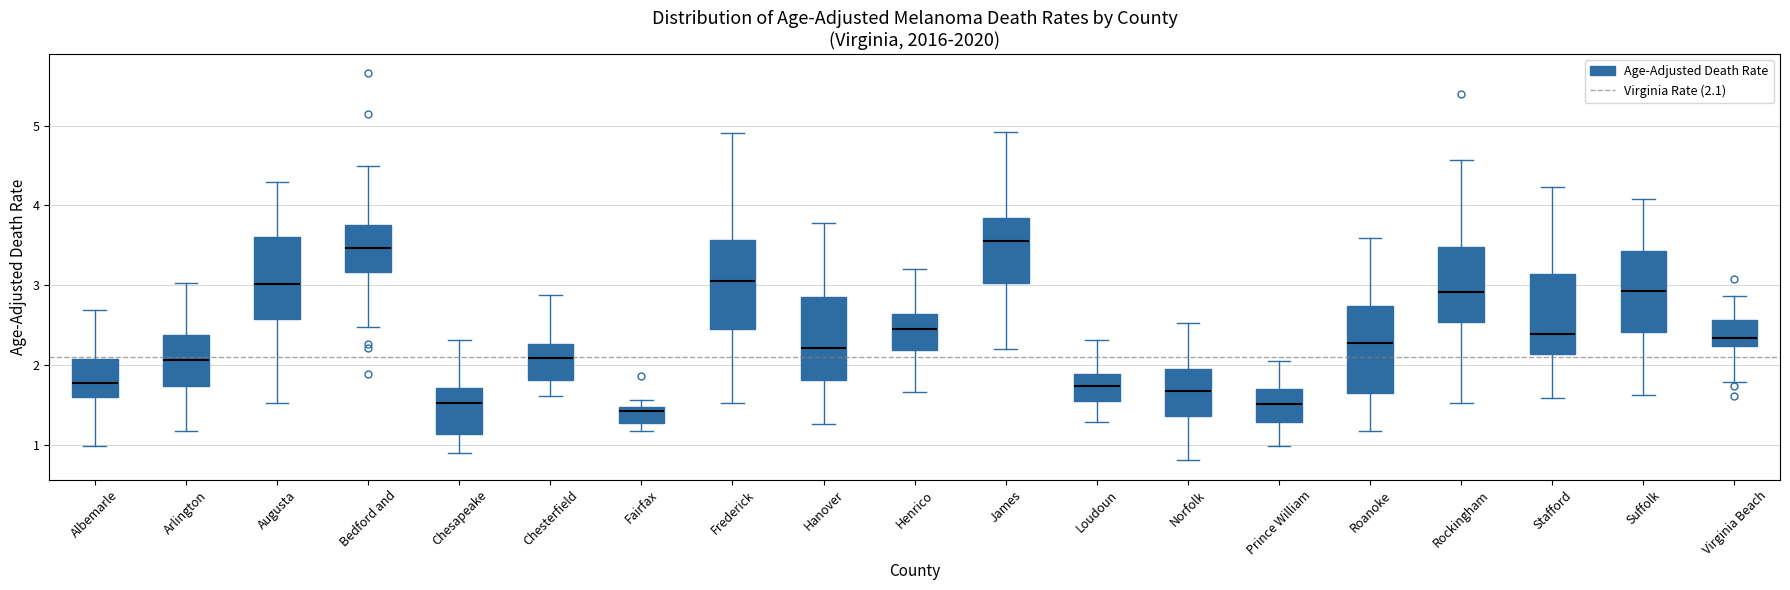

Reading left to right, read every box against the y-axis: the position of its median line, the range the box covers, and the ends of its whiskers. The values are not printed on the chart, so give them approximately, as read against the axis.

Albemarle: median 1.8, box 1.6 to 2.1, whiskers 1.0 to 2.7
Arlington: median 2.1, box 1.7 to 2.4, whiskers 1.2 to 3.0
Augusta: median 3.0, box 2.6 to 3.6, whiskers 1.5 to 4.3
Bedford and: median 3.5, box 3.2 to 3.8, whiskers 2.5 to 4.5
Chesapeake: median 1.5, box 1.1 to 1.7, whiskers 0.9 to 2.3
Chesterfield: median 2.1, box 1.8 to 2.3, whiskers 1.6 to 2.9
Fairfax: median 1.4, box 1.3 to 1.5, whiskers 1.2 to 1.6
Frederick: median 3.1, box 2.5 to 3.6, whiskers 1.5 to 4.9
Hanover: median 2.2, box 1.8 to 2.9, whiskers 1.3 to 3.8
Henrico: median 2.5, box 2.2 to 2.6, whiskers 1.7 to 3.2
James: median 3.6, box 3.0 to 3.8, whiskers 2.2 to 4.9
Loudoun: median 1.7, box 1.6 to 1.9, whiskers 1.3 to 2.3
Norfolk: median 1.7, box 1.4 to 2.0, whiskers 0.8 to 2.5
Prince William: median 1.5, box 1.3 to 1.7, whiskers 1.0 to 2.0
Roanoke: median 2.3, box 1.7 to 2.7, whiskers 1.2 to 3.6
Rockingham: median 2.9, box 2.5 to 3.5, whiskers 1.5 to 4.6
Stafford: median 2.4, box 2.1 to 3.1, whiskers 1.6 to 4.2
Suffolk: median 2.9, box 2.4 to 3.4, whiskers 1.6 to 4.1
Virginia Beach: median 2.3, box 2.2 to 2.6, whiskers 1.8 to 2.9